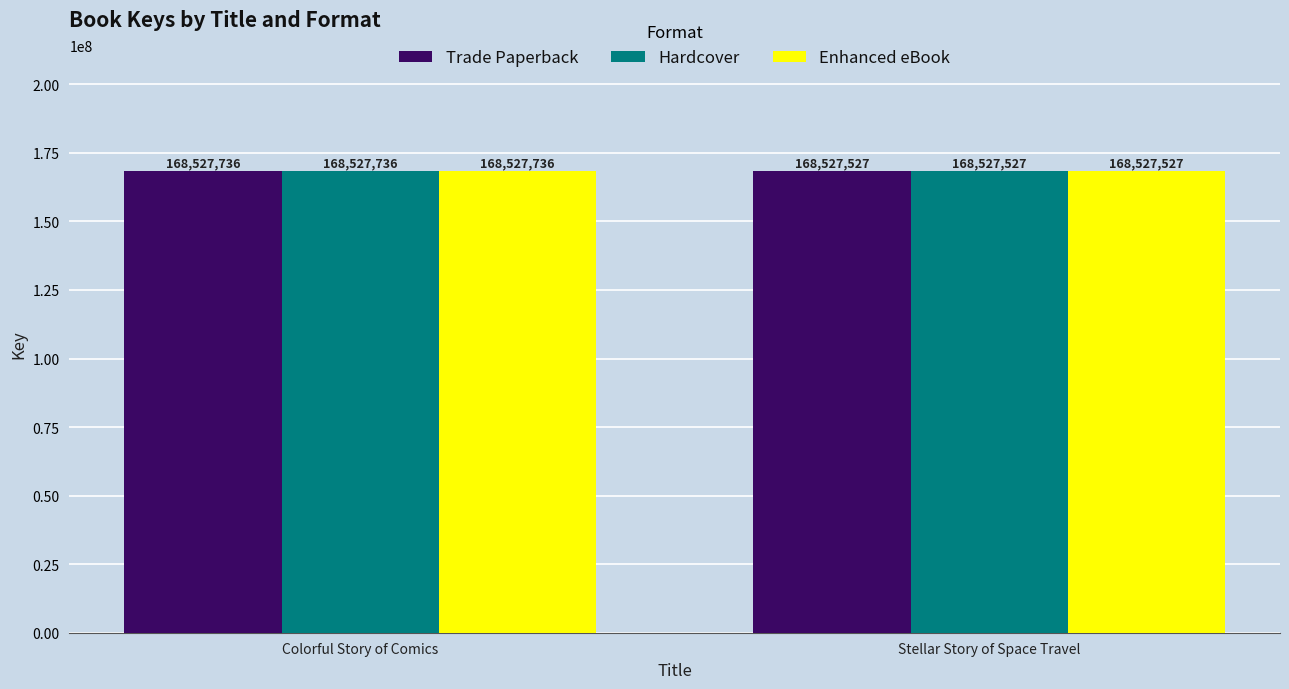

The Enhanced eBook series shows 168527527 at Stellar Story of Space Travel. True or false?

True